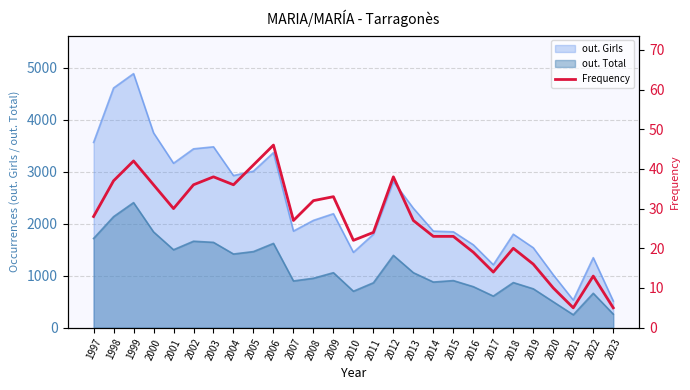

Is the value of out. Total at 2016 greater than the value of out. Girls at 2020?

No